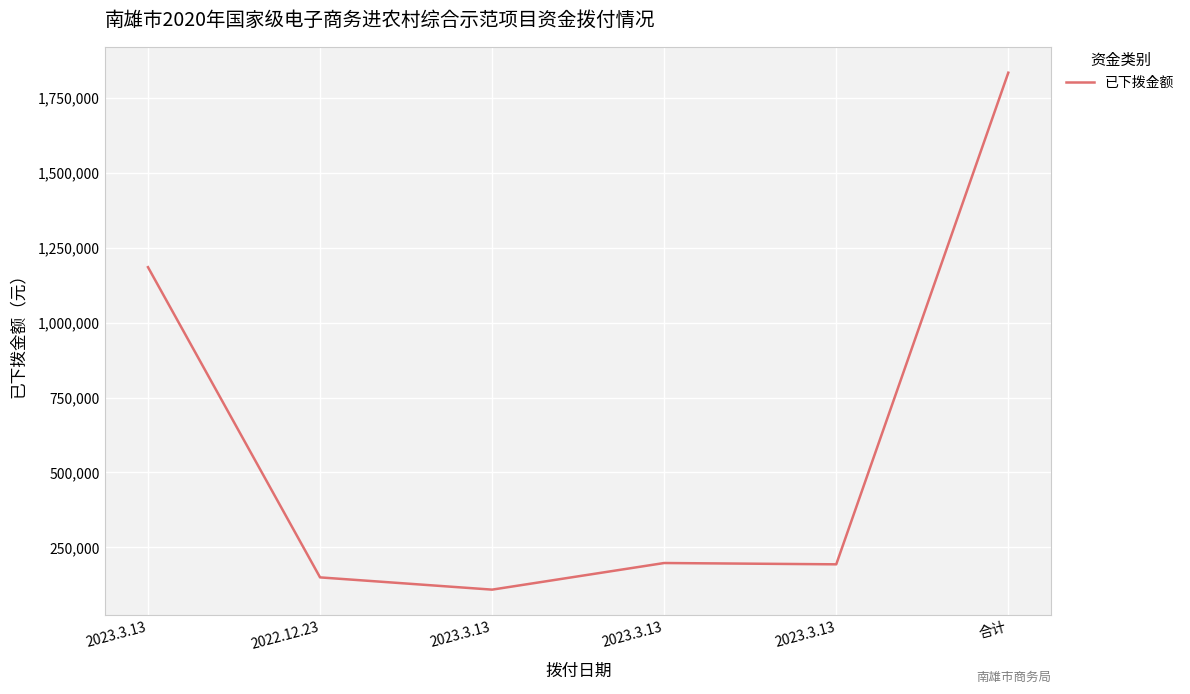

True or false: there are more than 2 points higher than both neighbors.

False